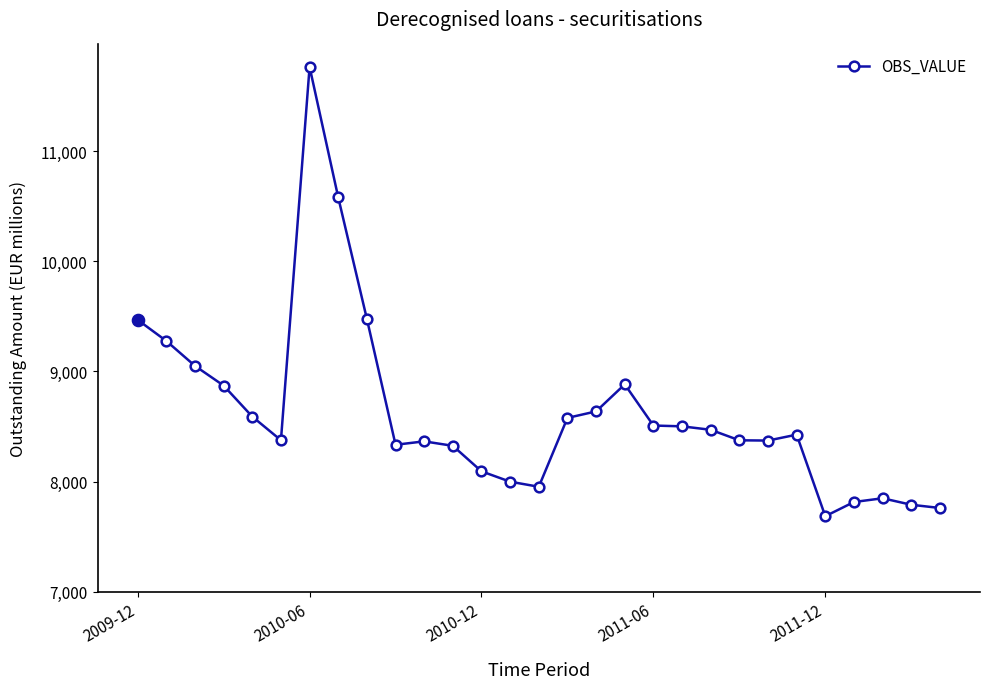

What is the difference between the second highest and minimum values?

2893.5